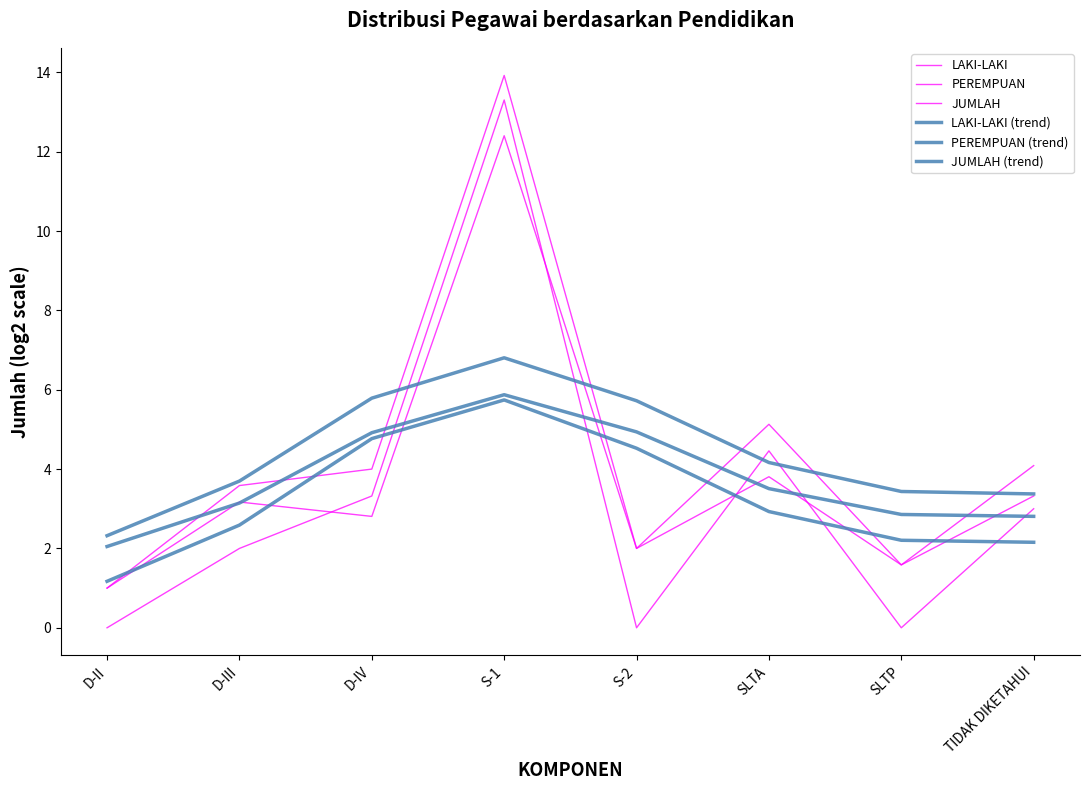

Does the chart display data point markers on the line(s)?

No